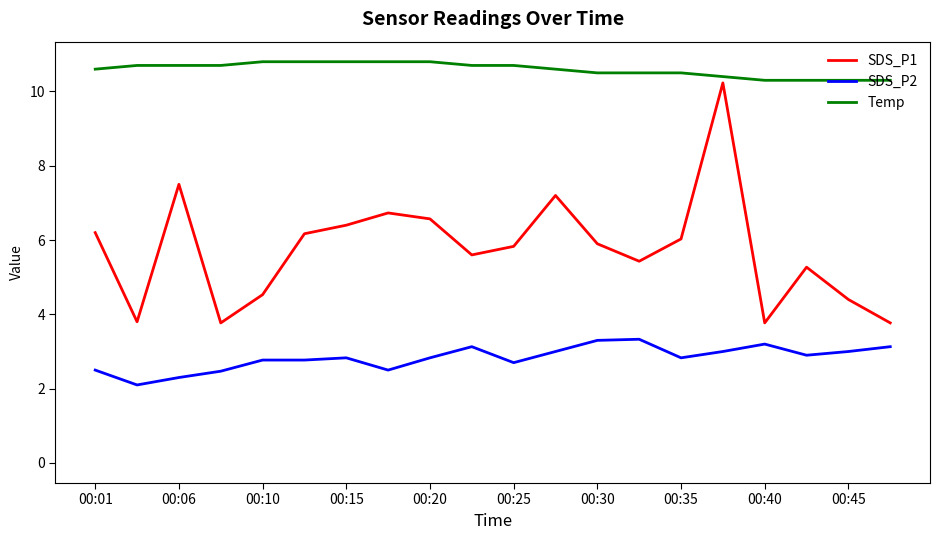

Where does the SDS_P1 series first go above 5?

00:01